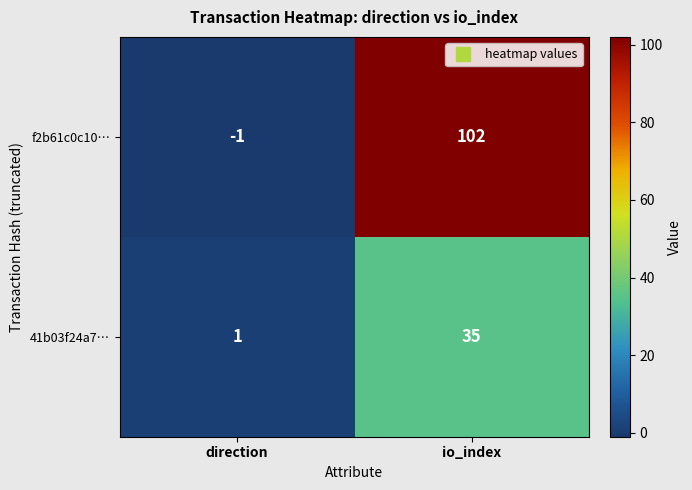

Rank the series at io_index from highest to lowest value.

f2b61c0c10…, 41b03f24a7…